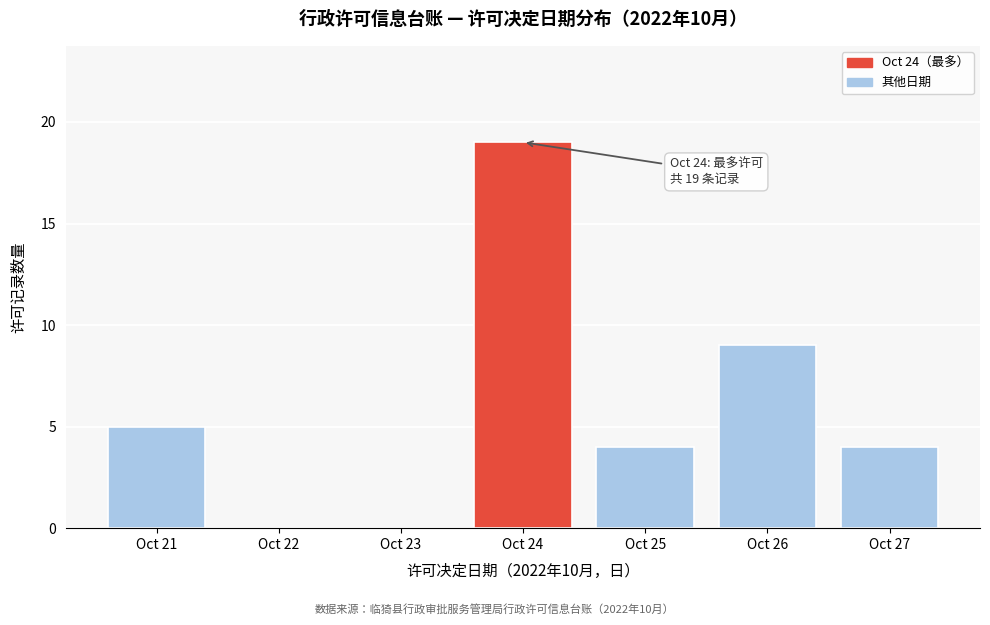

Reading left to right, what are all the values shown in this chart?

Oct 21=5	Oct 22=0	Oct 23=0	Oct 24=19	Oct 25=4	Oct 26=9	Oct 27=4